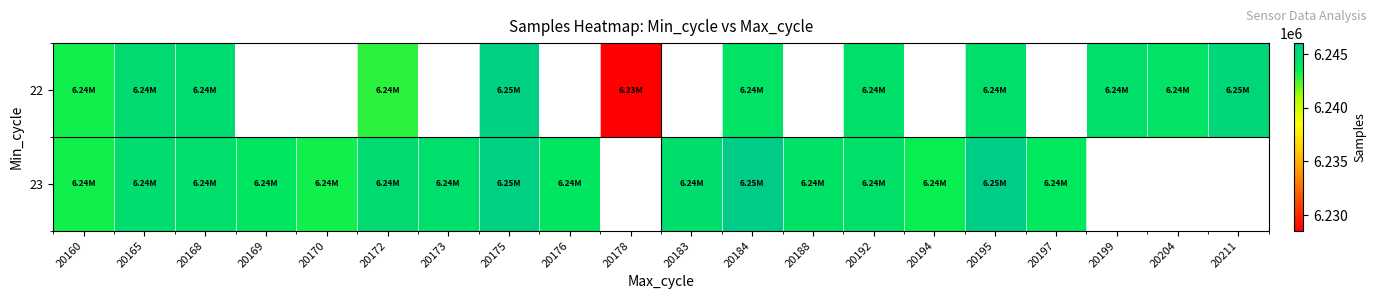

Which series has the widest spread of values?

22